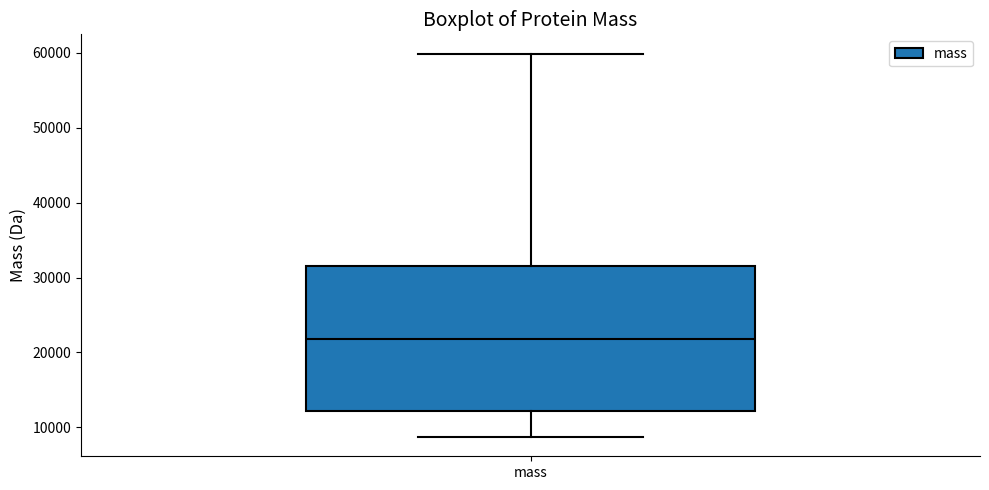

Where does the upper whisker of the box for mass end on the y-axis? The values are not printed on the chart, so give them approximately, as read against the axis.

60000